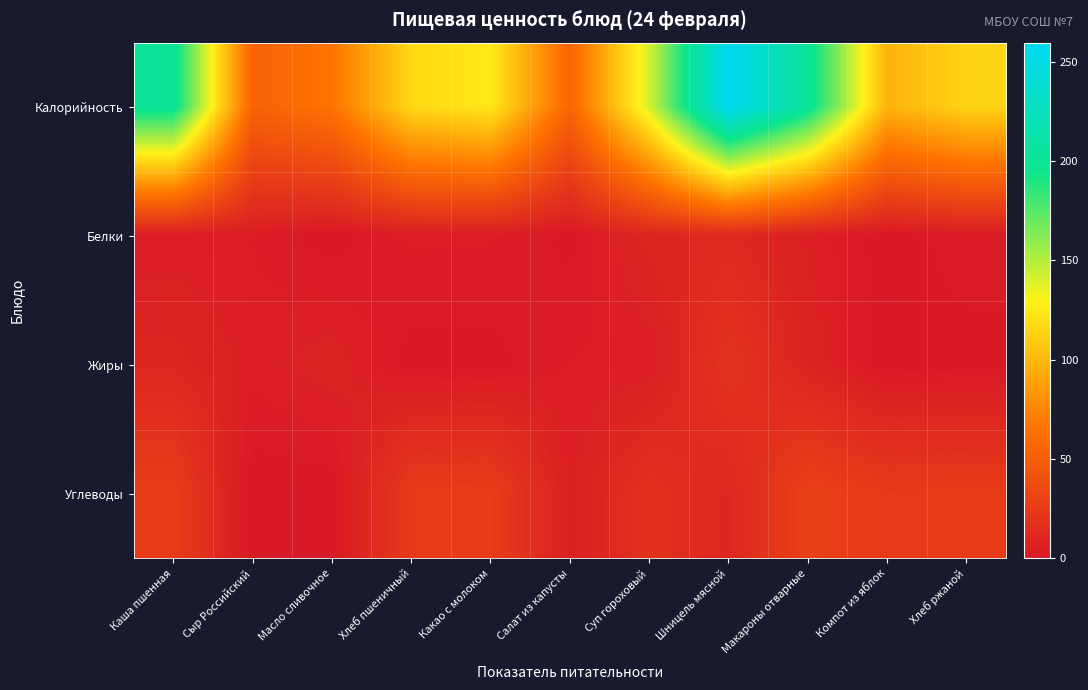

What is the total value across all series at Сыр Российский?

61.6